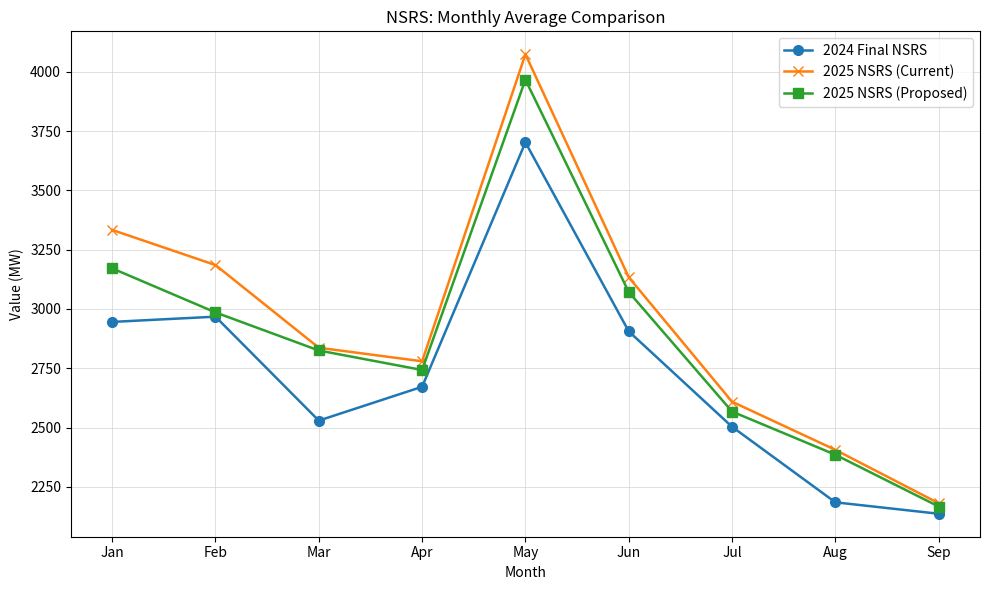

What value does the 2025 NSRS (Current) series have at Sep?

2180.9